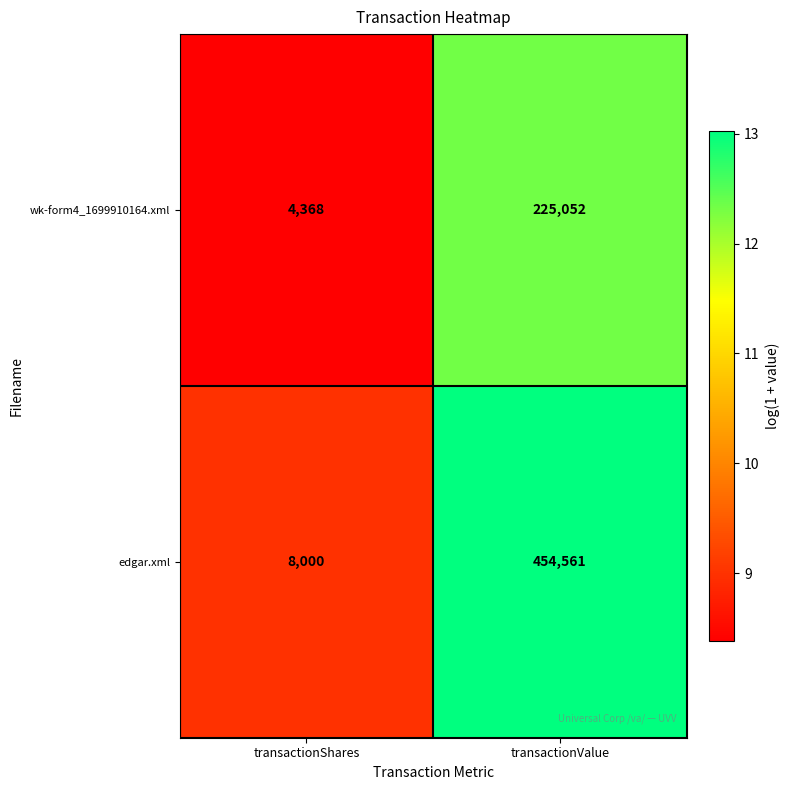

Which category has the lowest value in the wk-form4_1699910164.xml series?

transactionShares